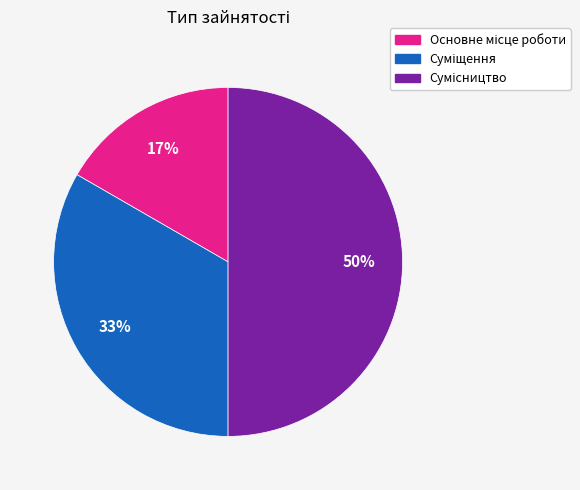

To the nearest percent, what is the difference between the largest and smallest slice percentages?

33%